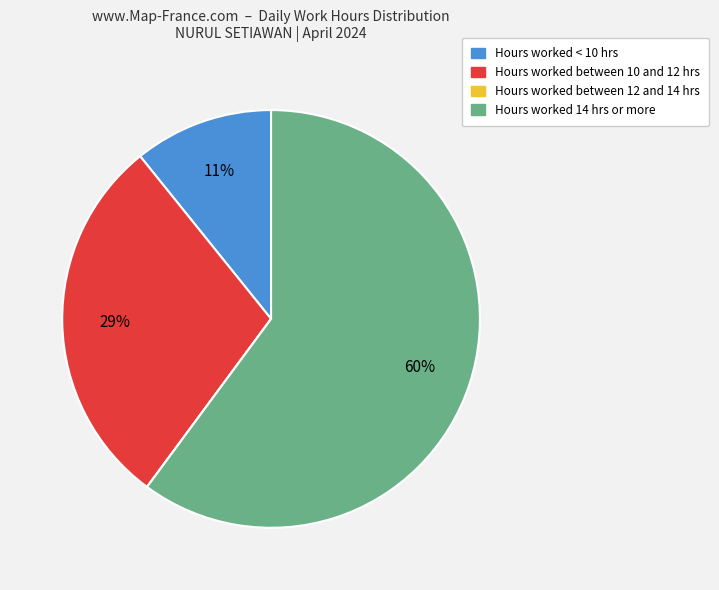

To the nearest percent, what is the average slice percentage?

25%